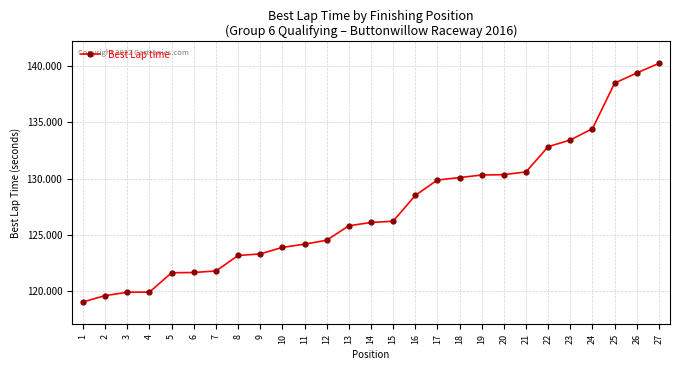

What value does the data have at 16?

128.5